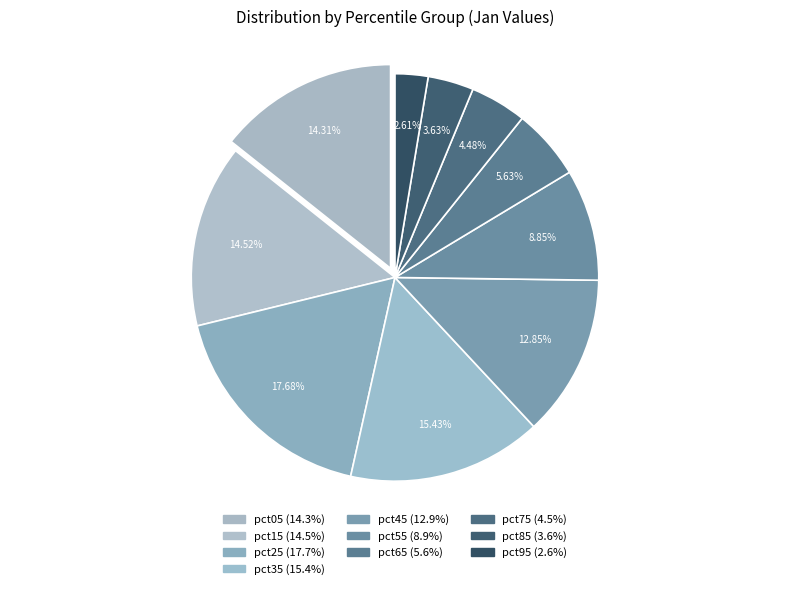

Do pct75 and pct85 together represent more than half of the pie?

No